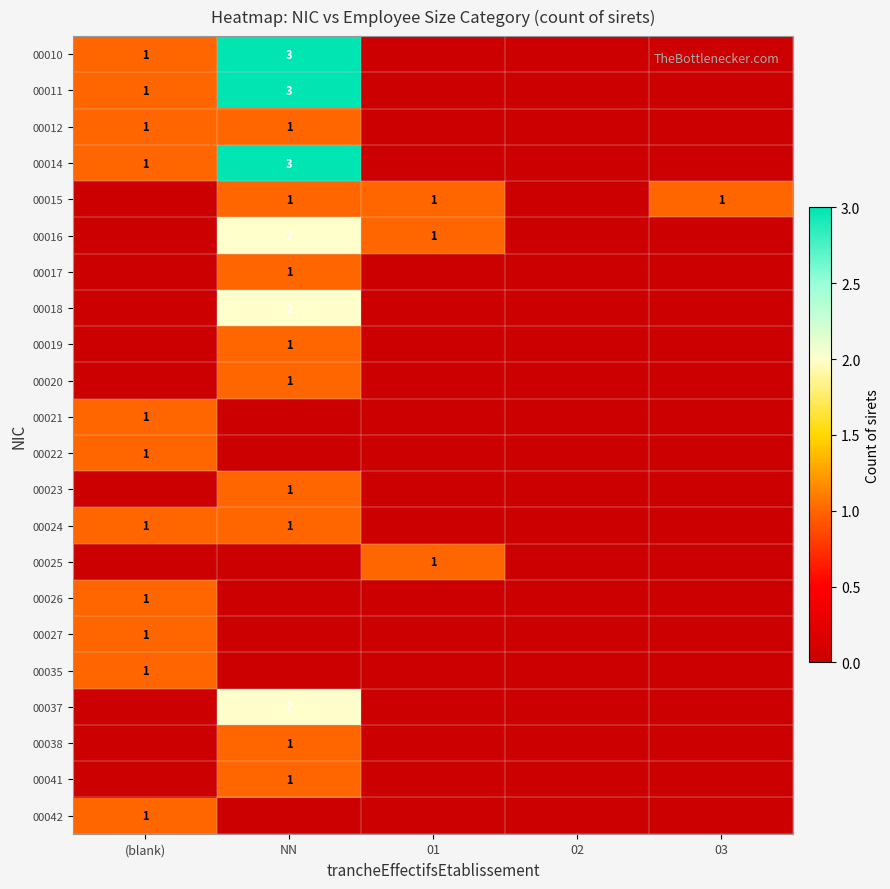

At which category is the sum across all series the highest?

NN